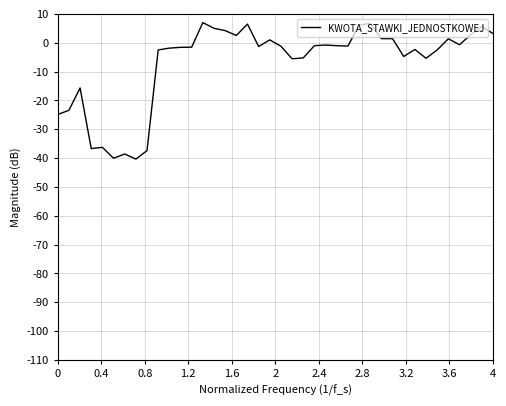

What is the difference between the maximum and minimum values?

47.3